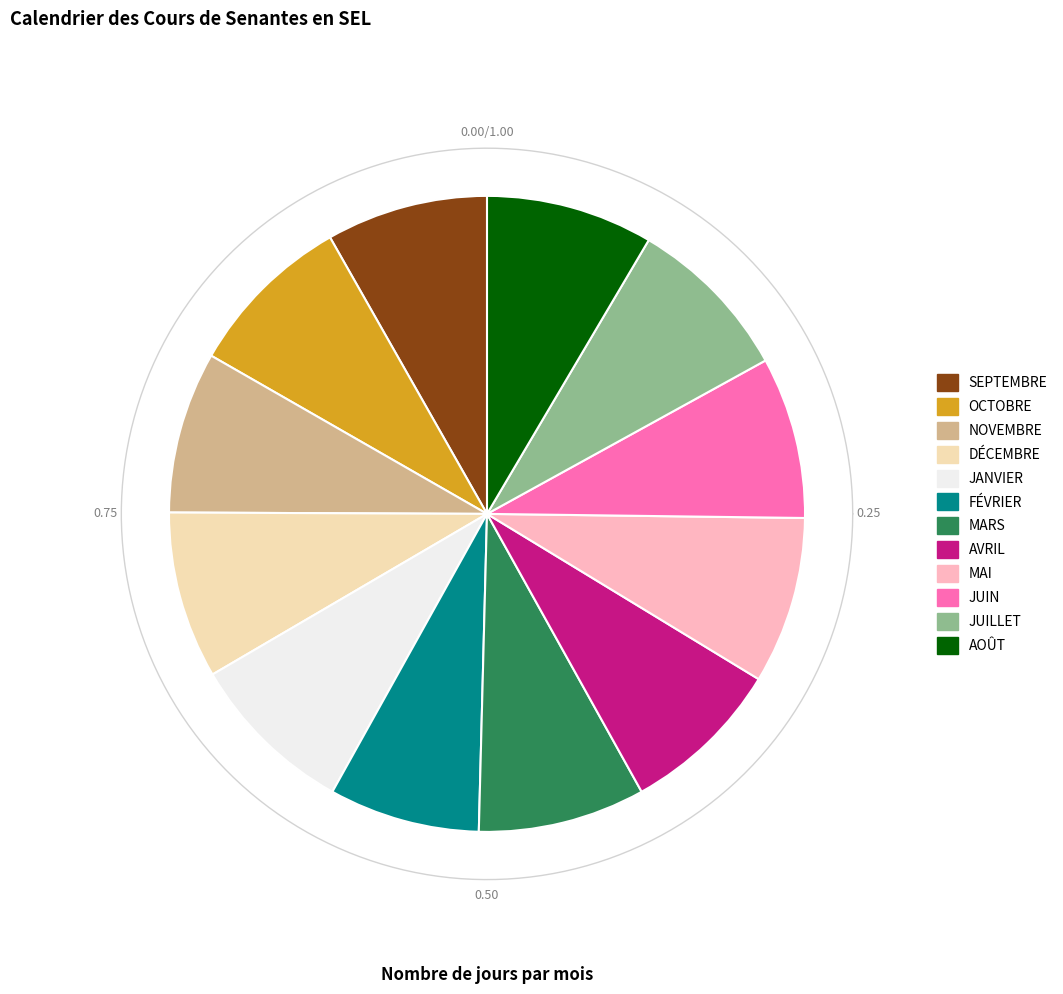

To the nearest percent, what portion does AVRIL represent?

8%